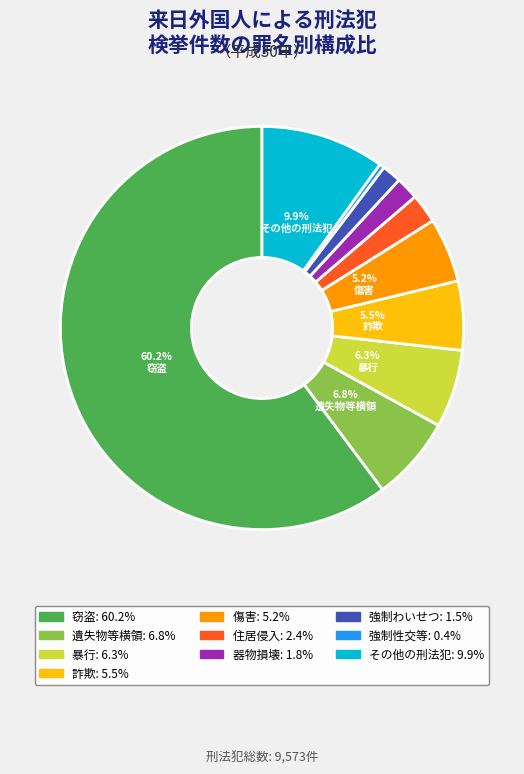

Count the number of slices in the pie.

10